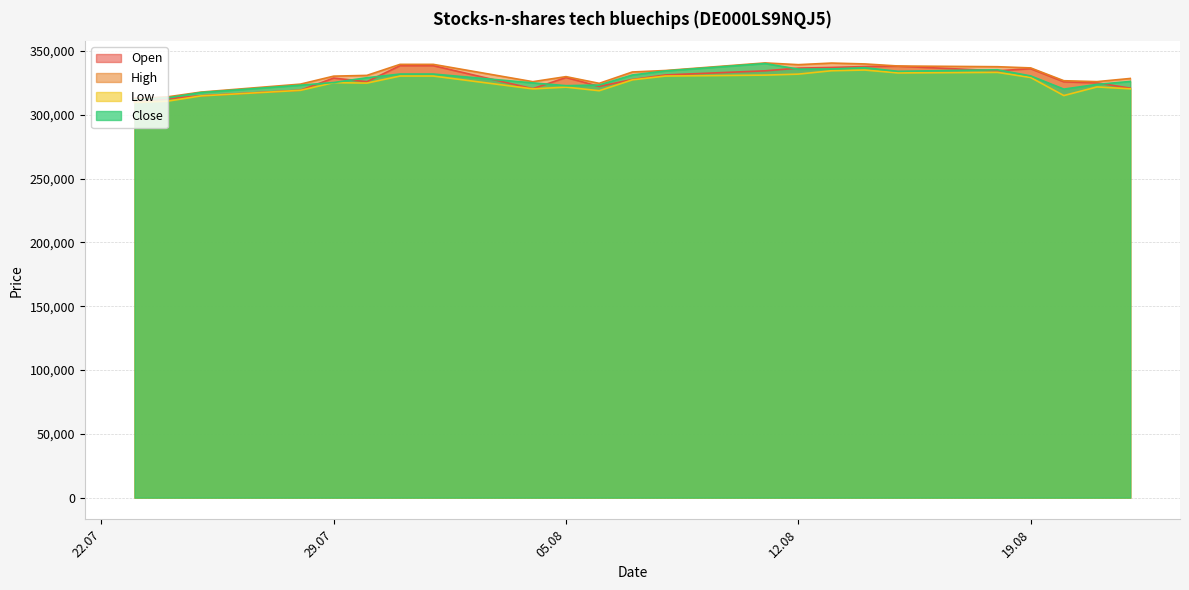

Where is the first local maximum for Close?

11.08.2025